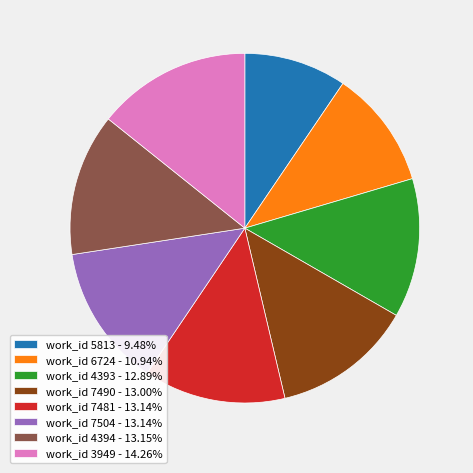

Is the sum of work_id 4394 - 13.15% and work_id 6724 - 10.94% greater than half?

No